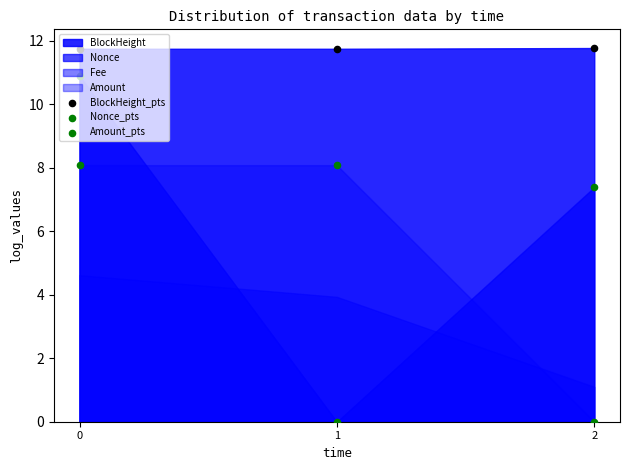

Which series has the largest Y range (max minus min)?

Nonce_pts